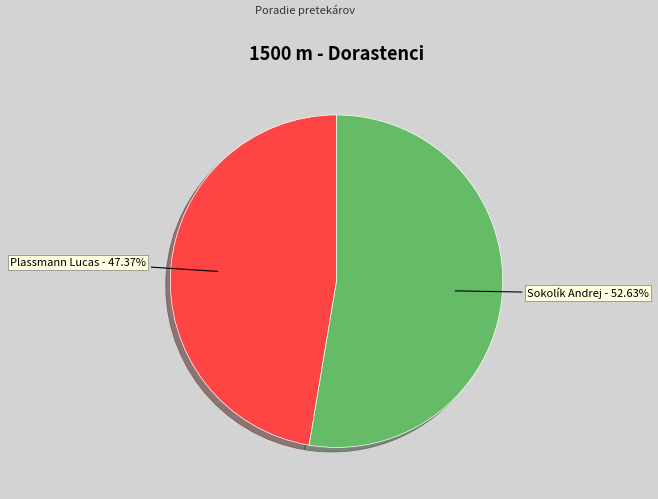

Which has a higher value, Plassmann Lucas or Sokolík Andrej?

Sokolík Andrej